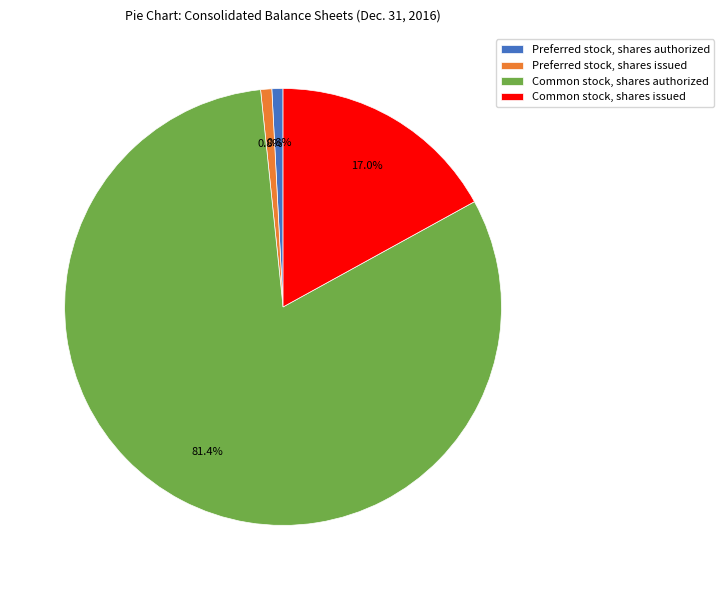

True or false: Common stock, shares issued accounts for 26% of the total.

False